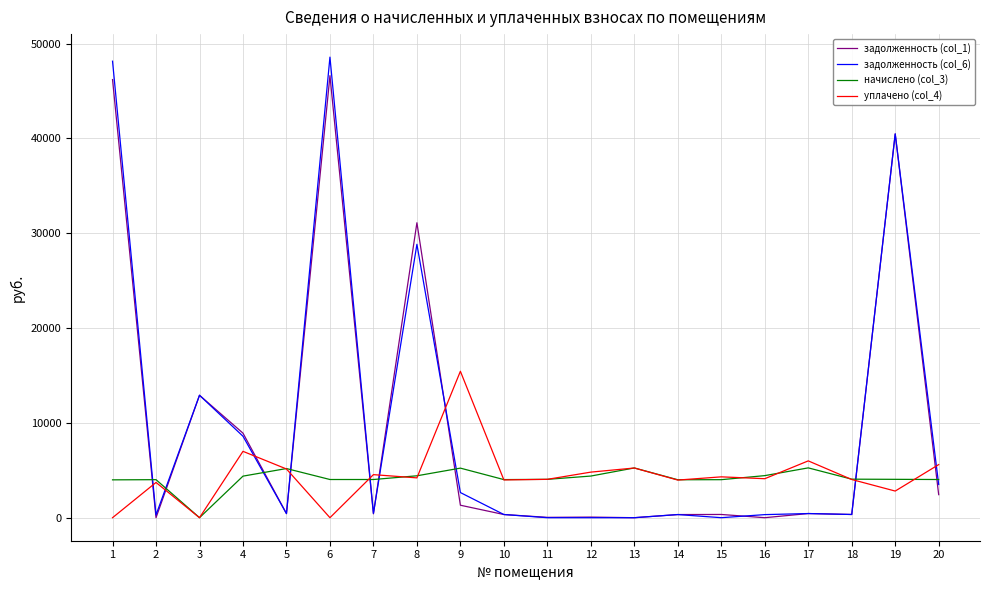

What is the difference between the highest and lowest values at 6?

48579.7